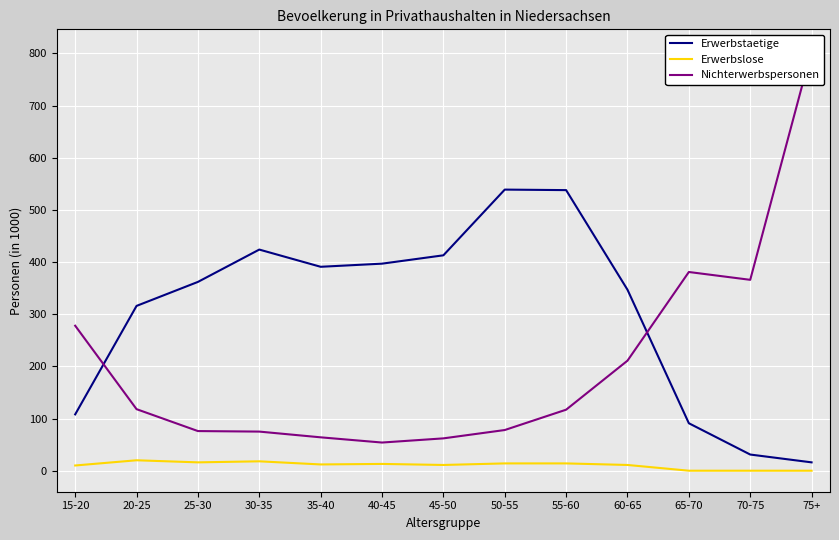

Where is Erwerbslose nearest to the value 10?

15-20